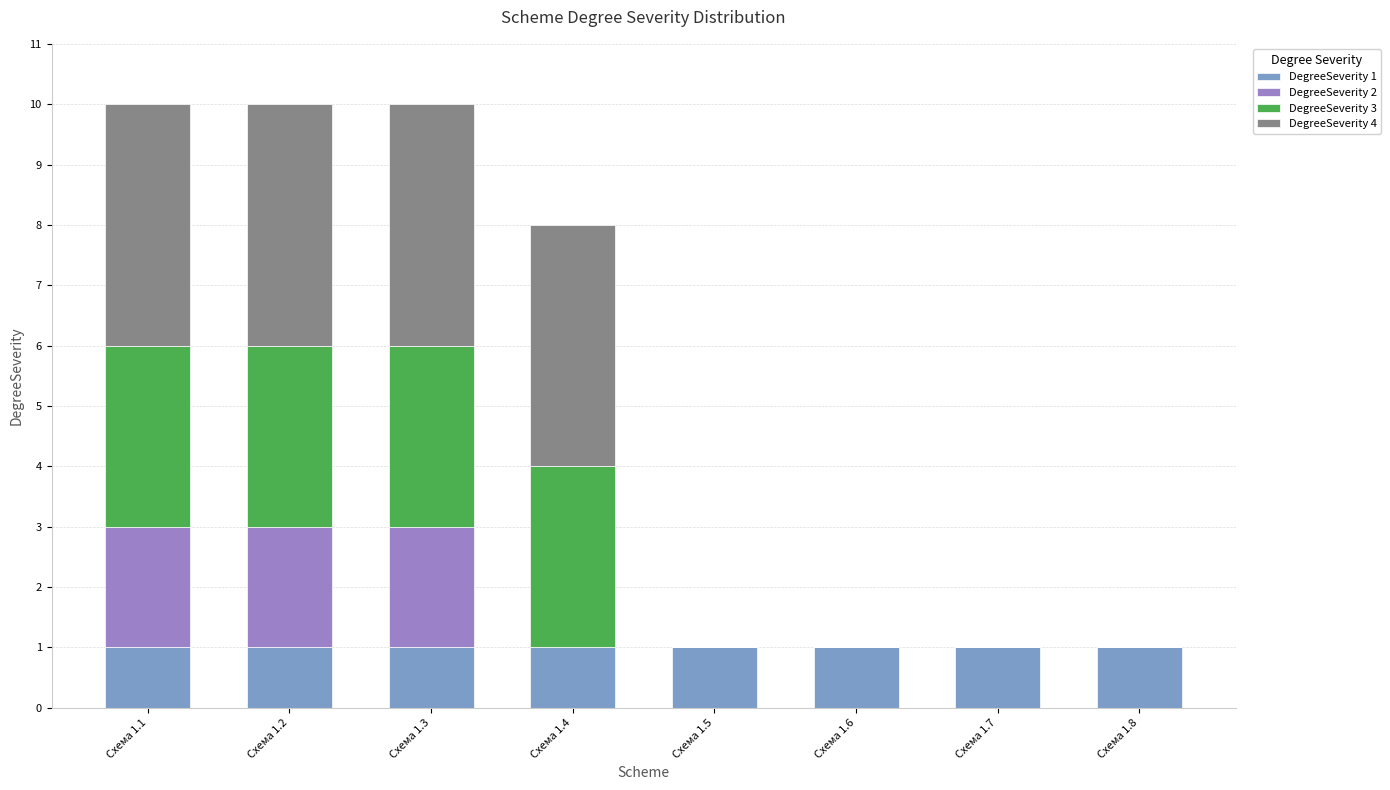

How many data points does each series have?

8